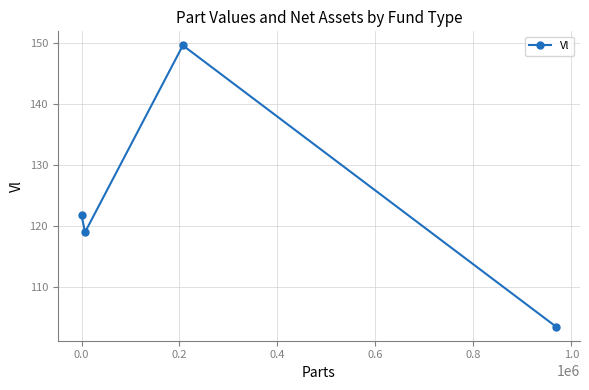

What is the sum of all values?

494.0